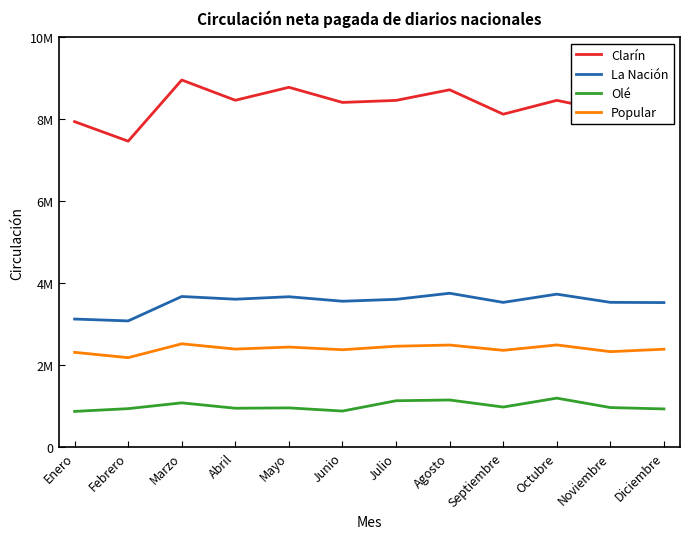

Which series changed the most between Febrero and Diciembre?

La Nación